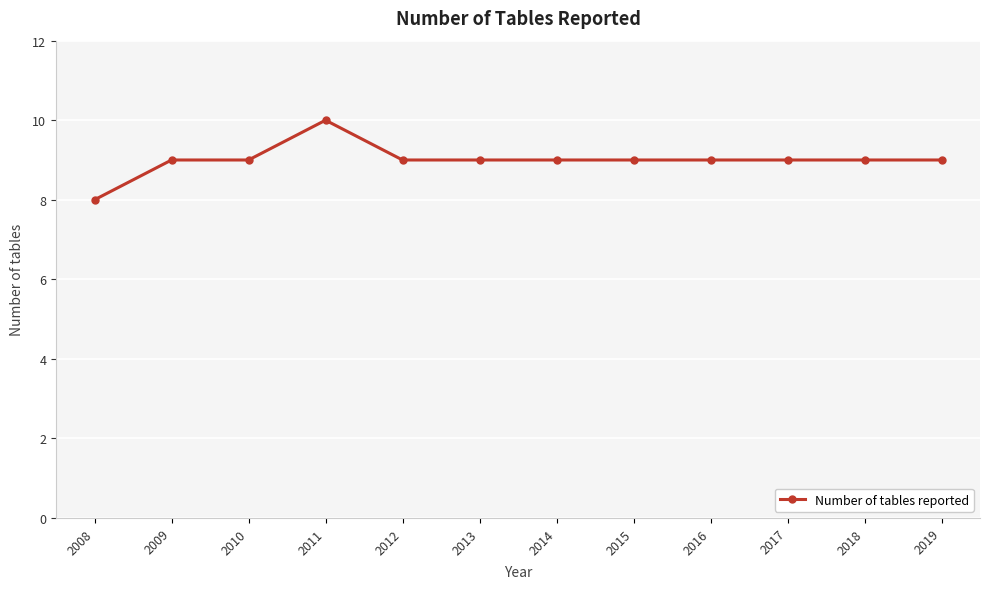

Does the chart display data point markers on the line(s)?

Yes